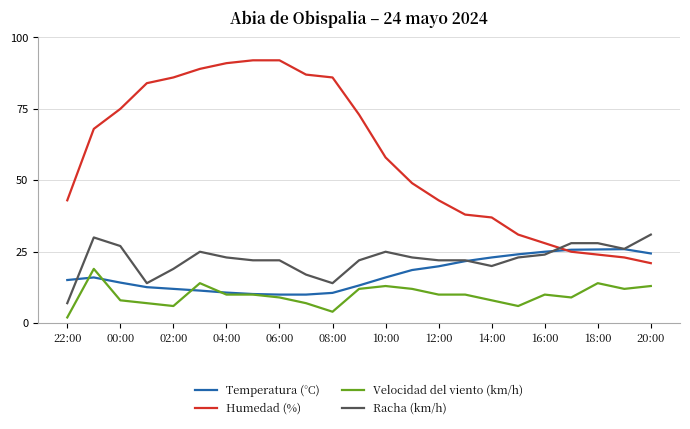

True or false: Humedad (%) and Velocidad del viento (km/h) intersect in this chart.

False